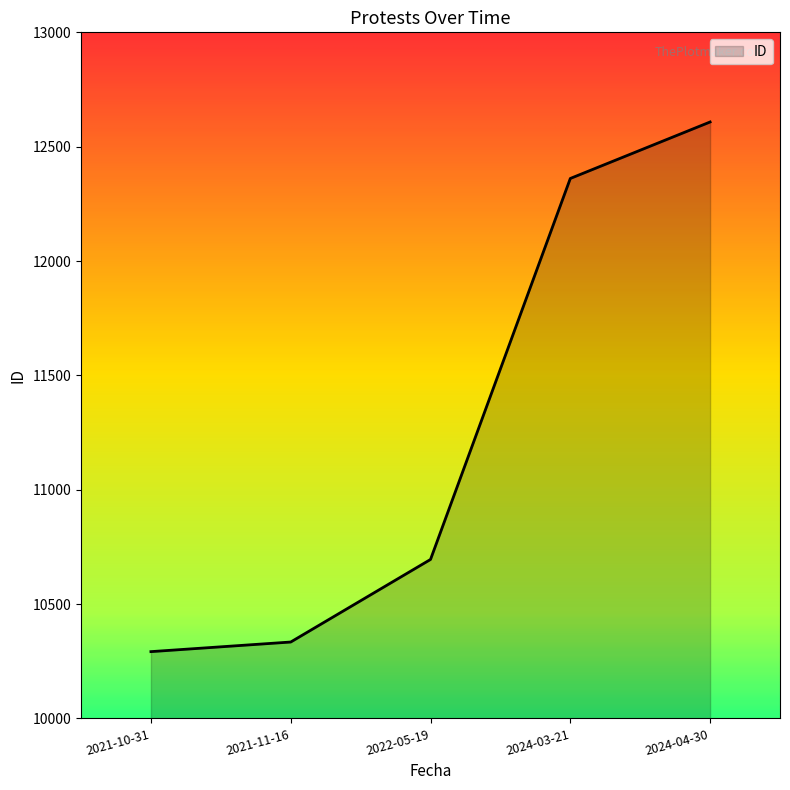

Where is the data nearest to the value 11450?

2022-05-19